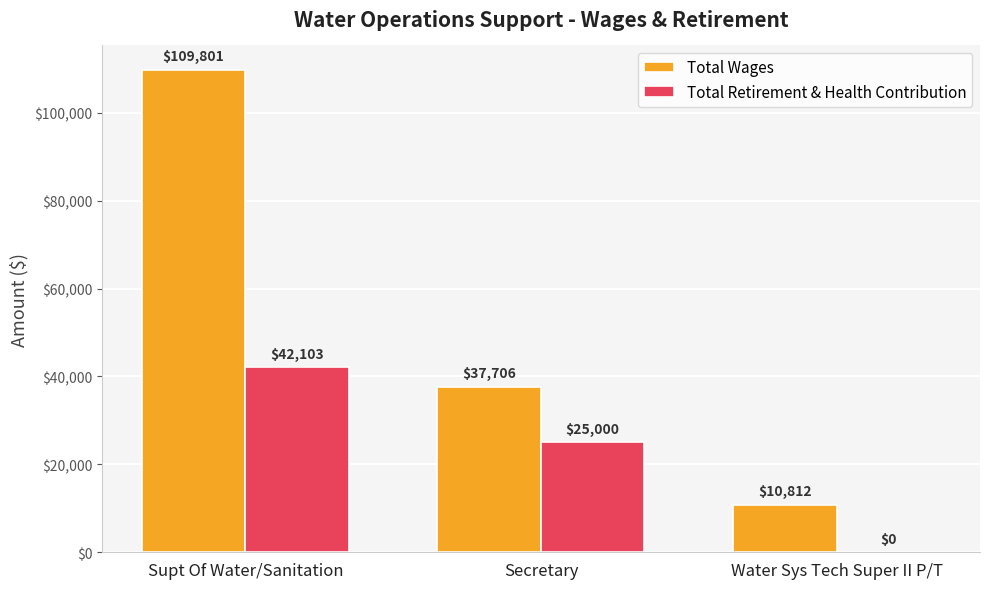

What is the sum of all Total Retirement & Health Contribution values?

67103